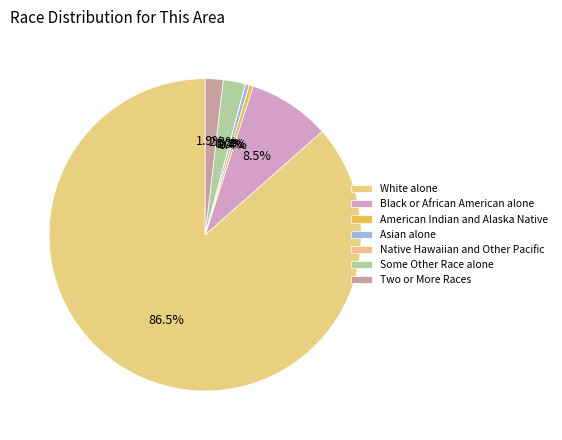

What is the majority slice?

White alone